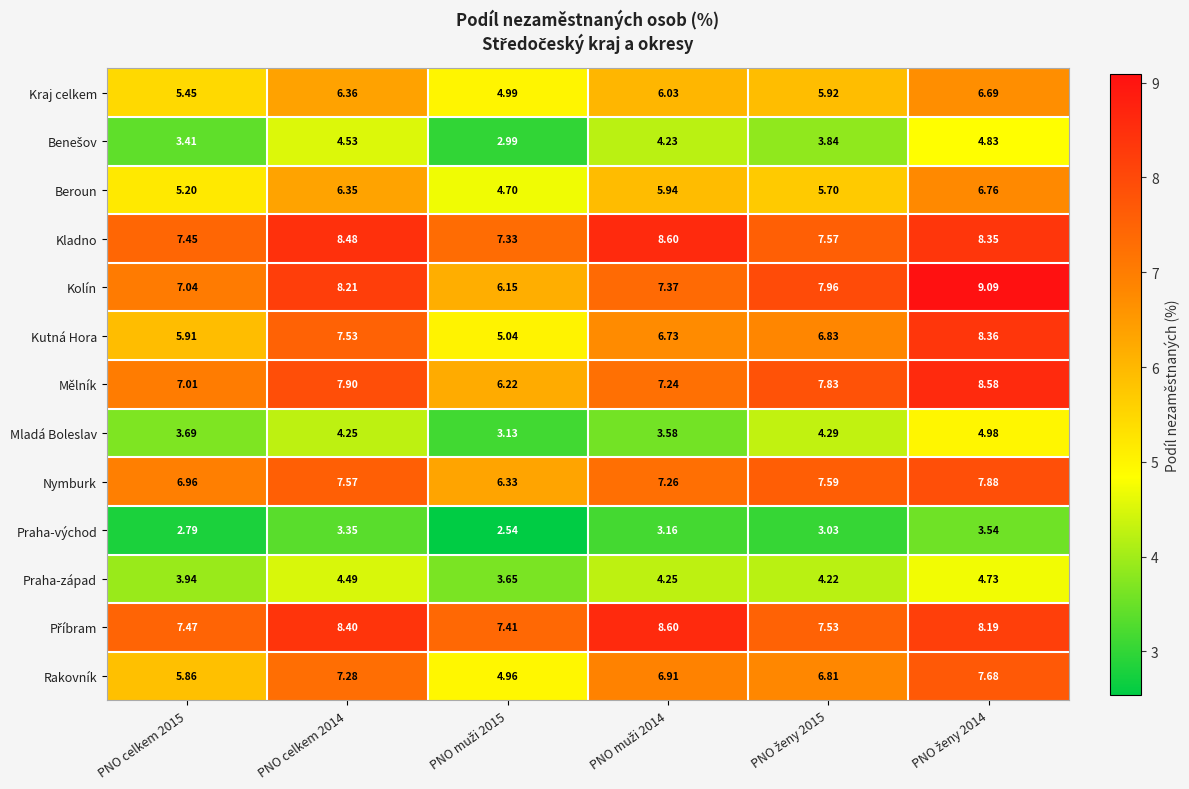

Which series has the largest range (max minus min)?

Kutná Hora